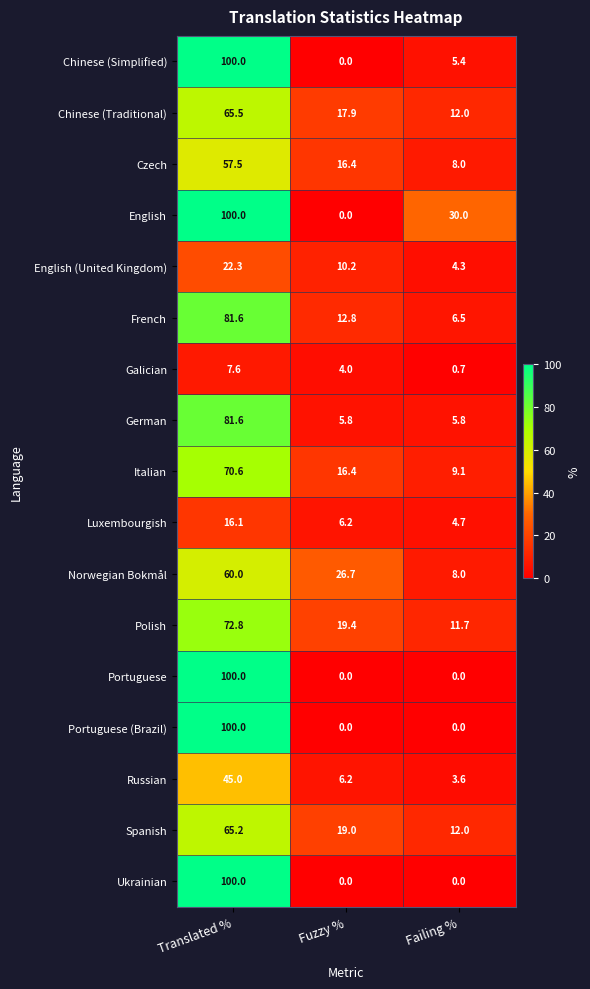

What is the difference between the maximum and minimum values in the English (United Kingdom) series?

18.0